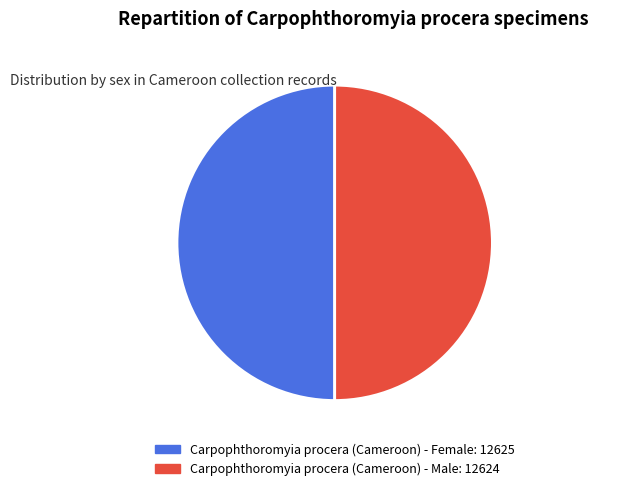

What is the ratio of the value at Male specimen 50.0% to the value at Female specimen 50.0%?

1.0